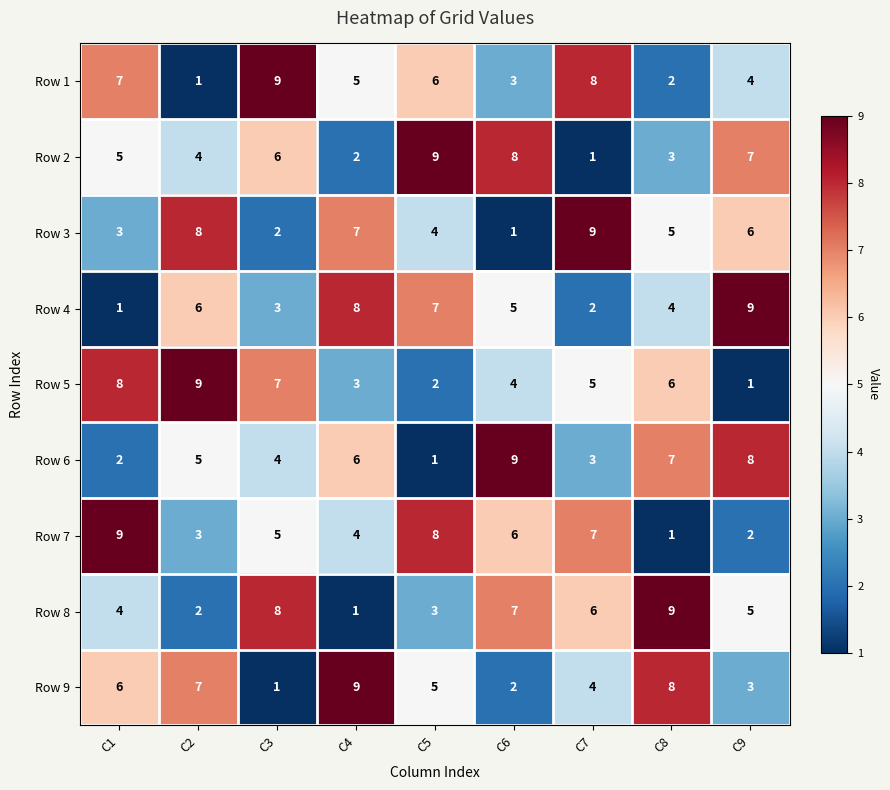

What is the difference between the second highest and minimum values in the Row 3 series?

7